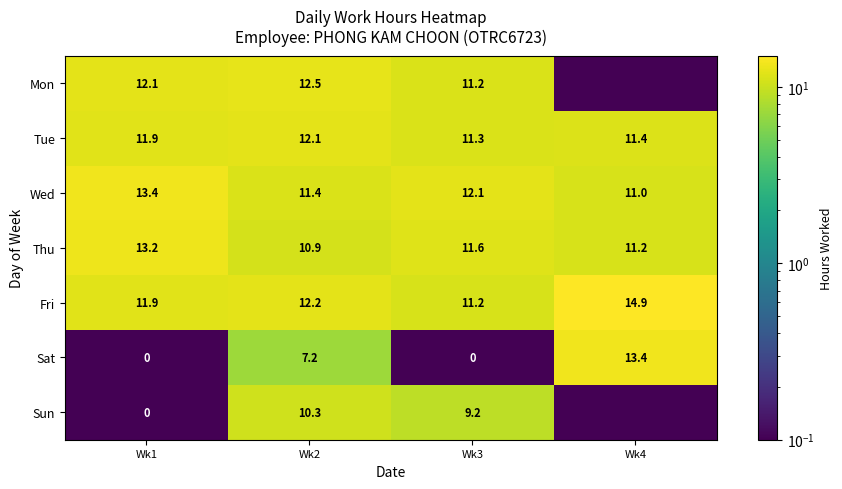

What is the spread (max minus min) of values at Wk1?

13.4